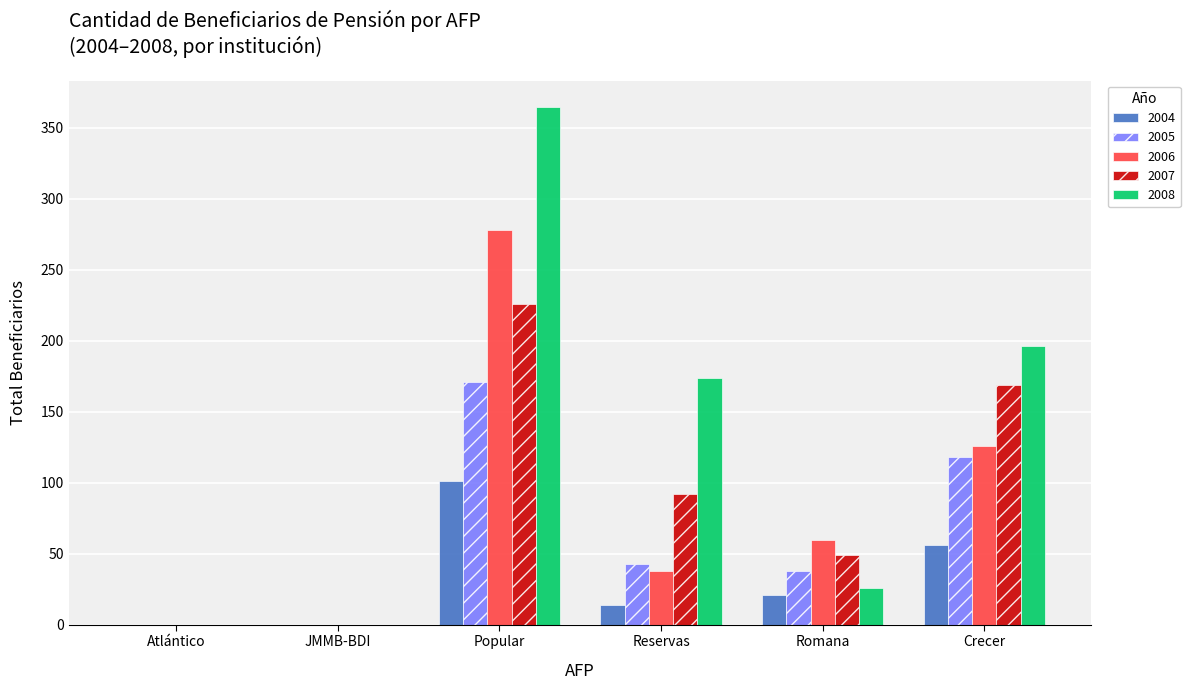

What is the sum of all 2005 values?

370